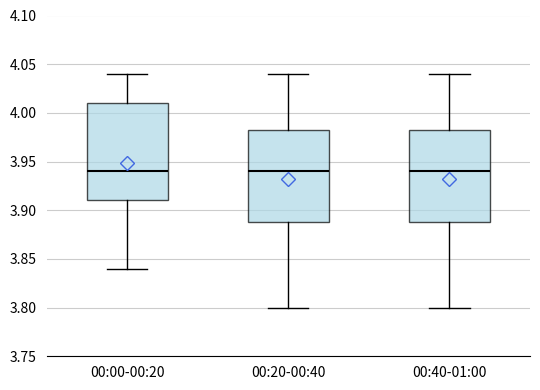

Reading left to right, transcribe this box plot: for each box, give where its median line is, the range the box spans, and where its two whiskers end, as read against the y-axis. The values are not printed on the chart, so give them approximately, as read against the axis.

00:00-00:20: median 3.940, box 3.910 to 4.010, whiskers 3.840 to 4.040
00:20-00:40: median 3.940, box 3.890 to 3.985, whiskers 3.800 to 4.040
00:40-01:00: median 3.940, box 3.890 to 3.985, whiskers 3.800 to 4.040